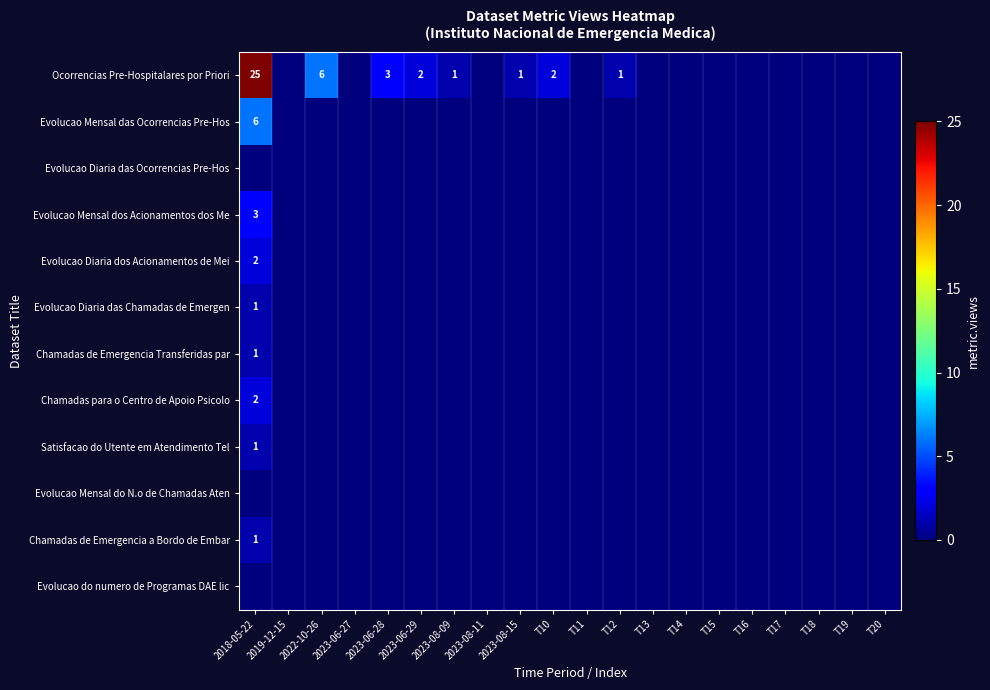

At how many categories does at least one series exceed 7?

1